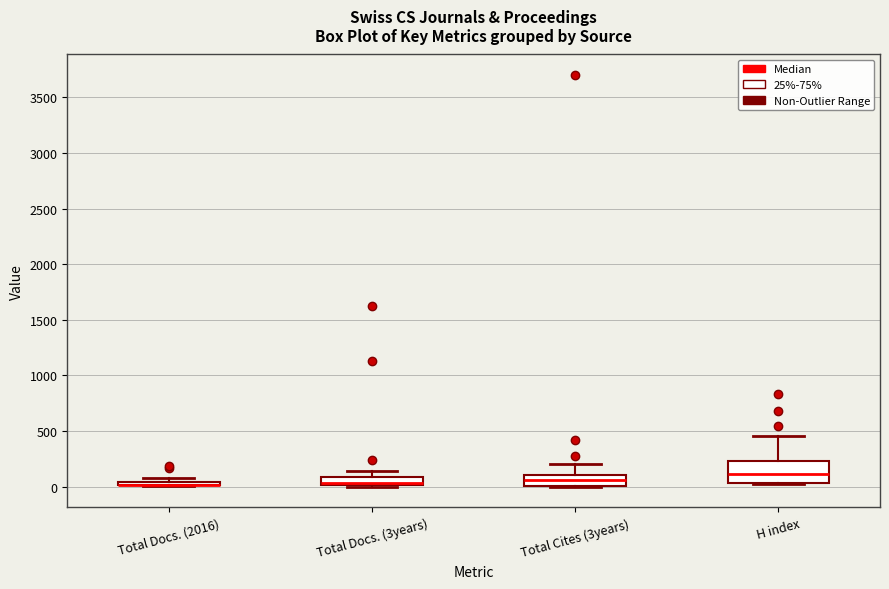

Comparing the boxes themselves (not the whiskers), which one is the tallest?

H index